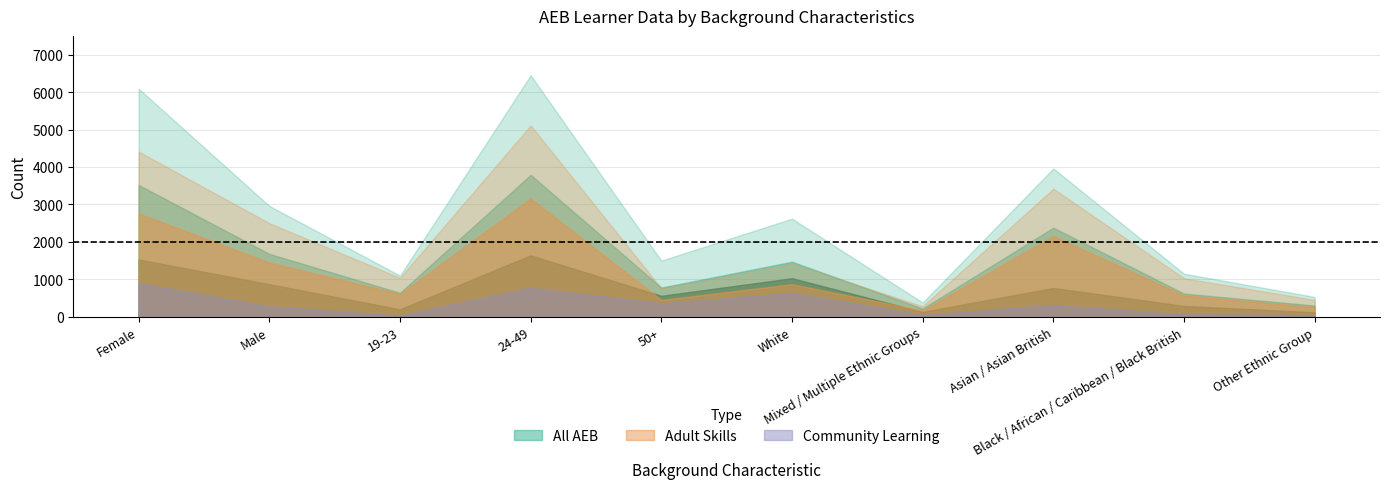

What position from the left is Black / African / Caribbean / Black British?

9